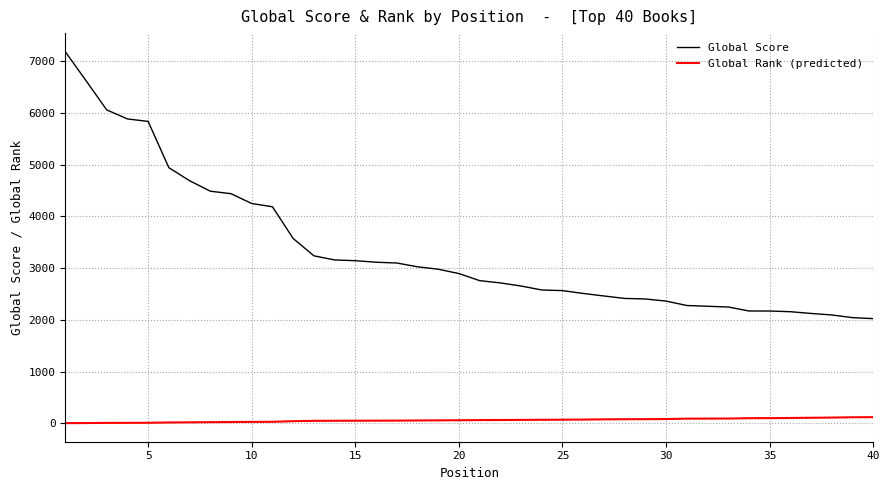

At how many categories does at least one series exceed 877?

40